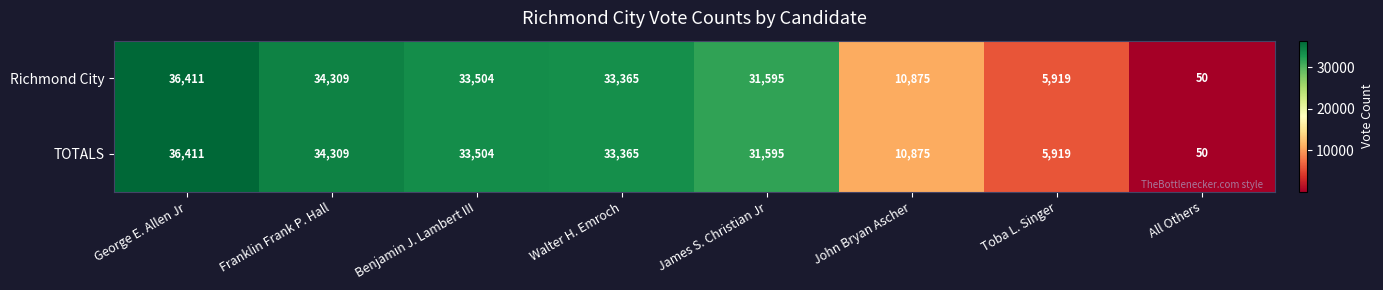

What is the difference between the Richmond City values at Franklin Frank P. Hall and Toba L. Singer?

28390